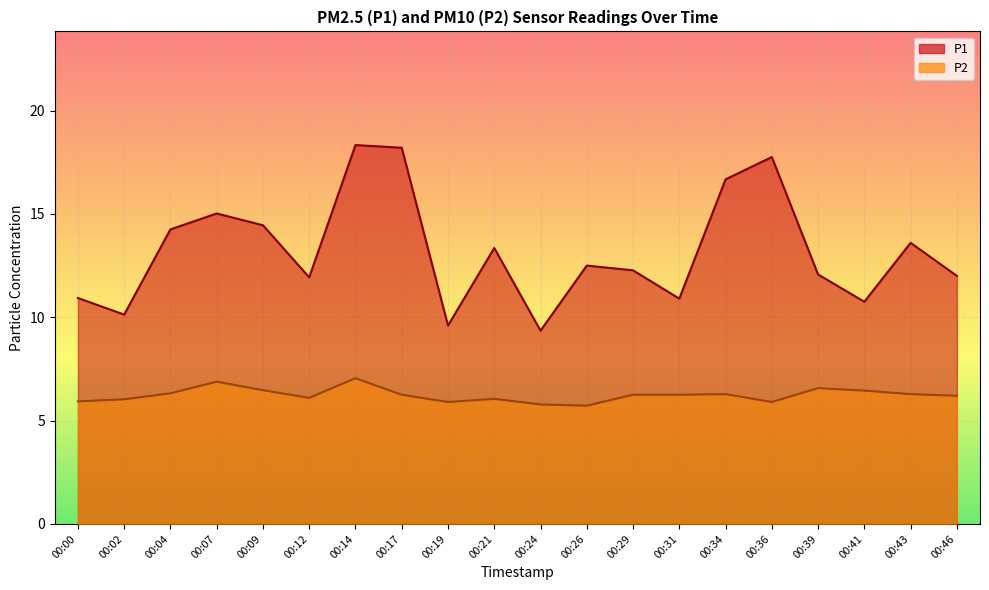

At which category is the sum across all series the highest?

00:14